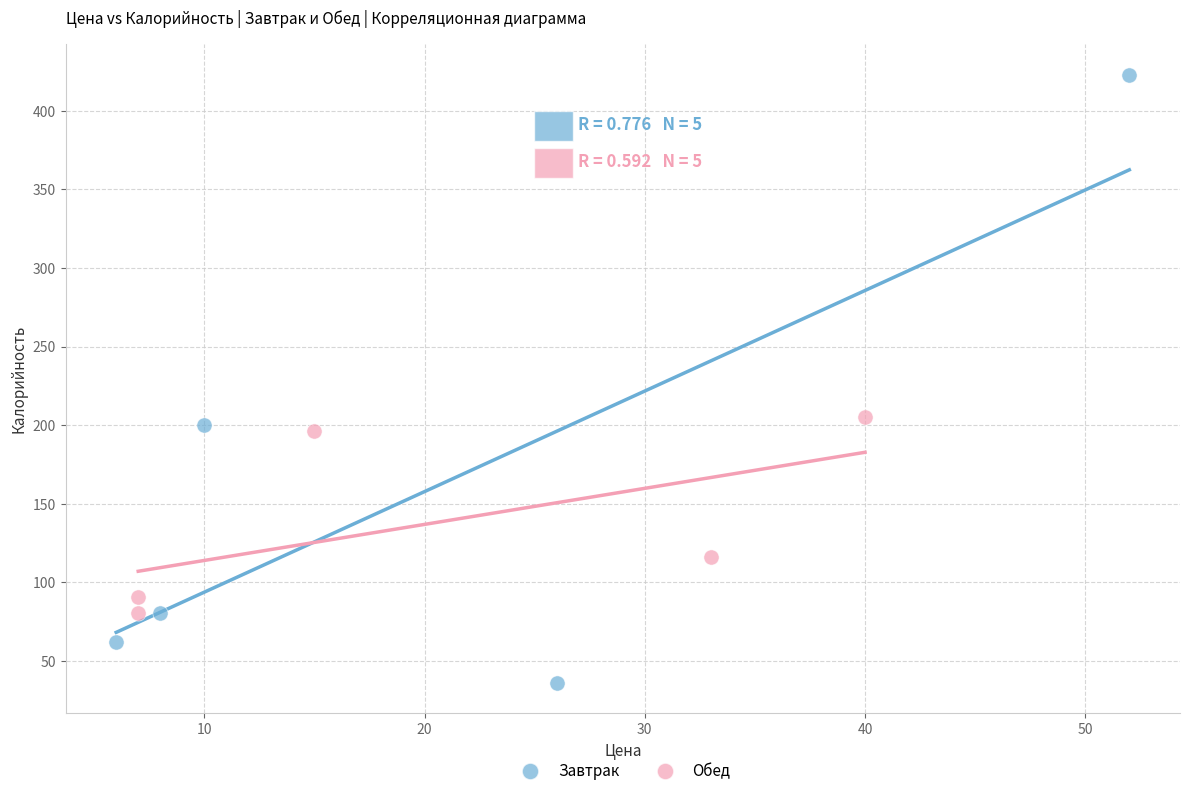

Which series contains the highest Y value?

Завтрак